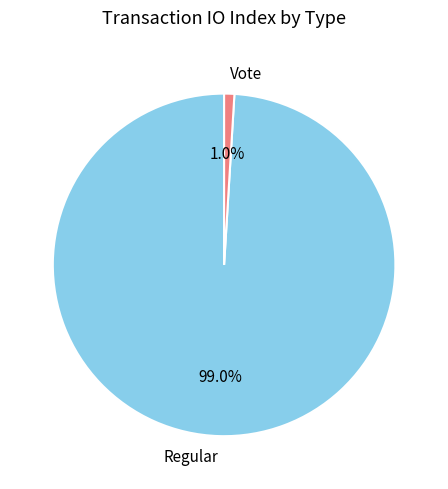

The Vote slice represents 10% of the pie. True or false?

False